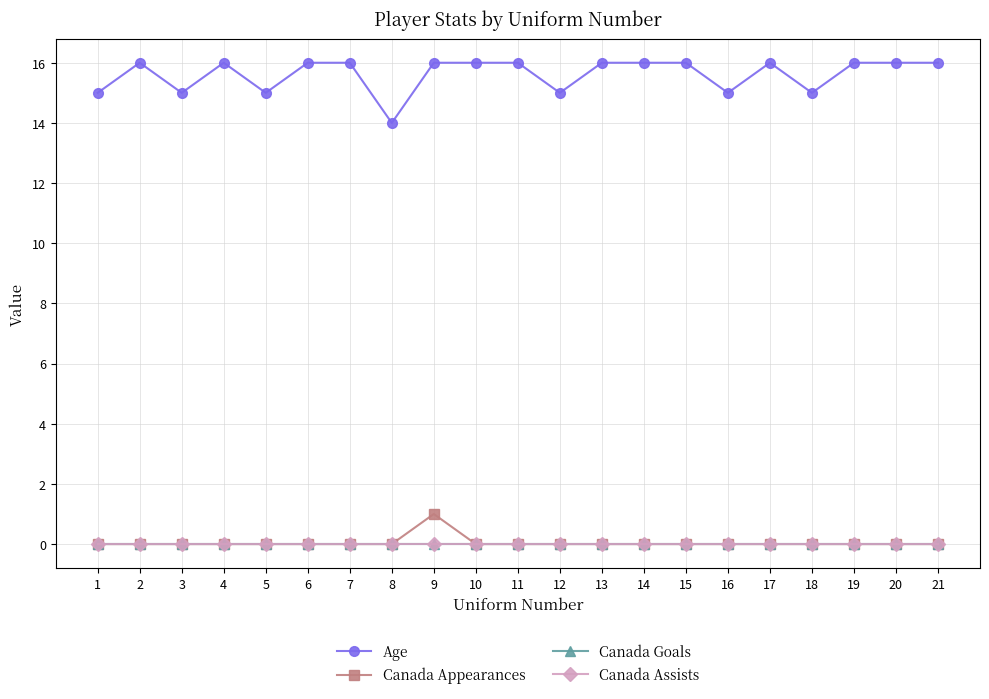

At which category is the sum across all series the highest?

9